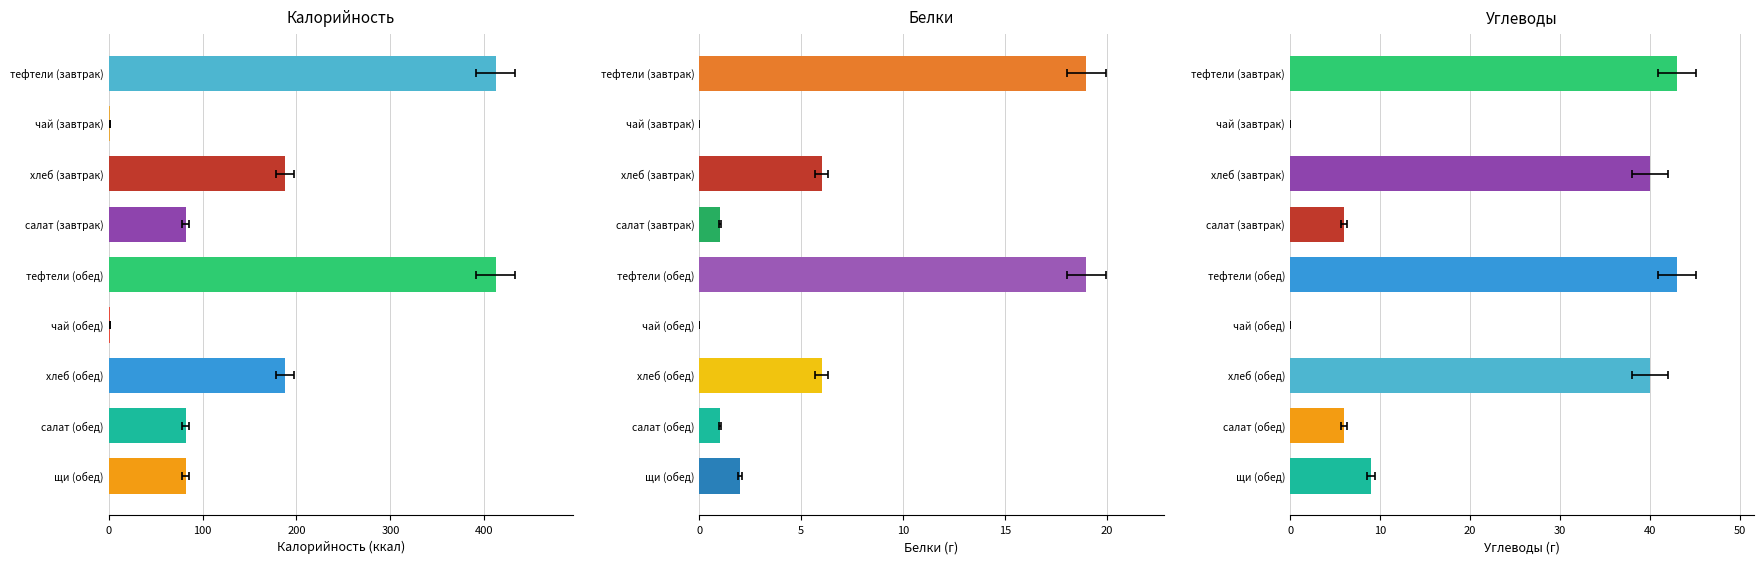

How many values in the Белки series are below 2?

4